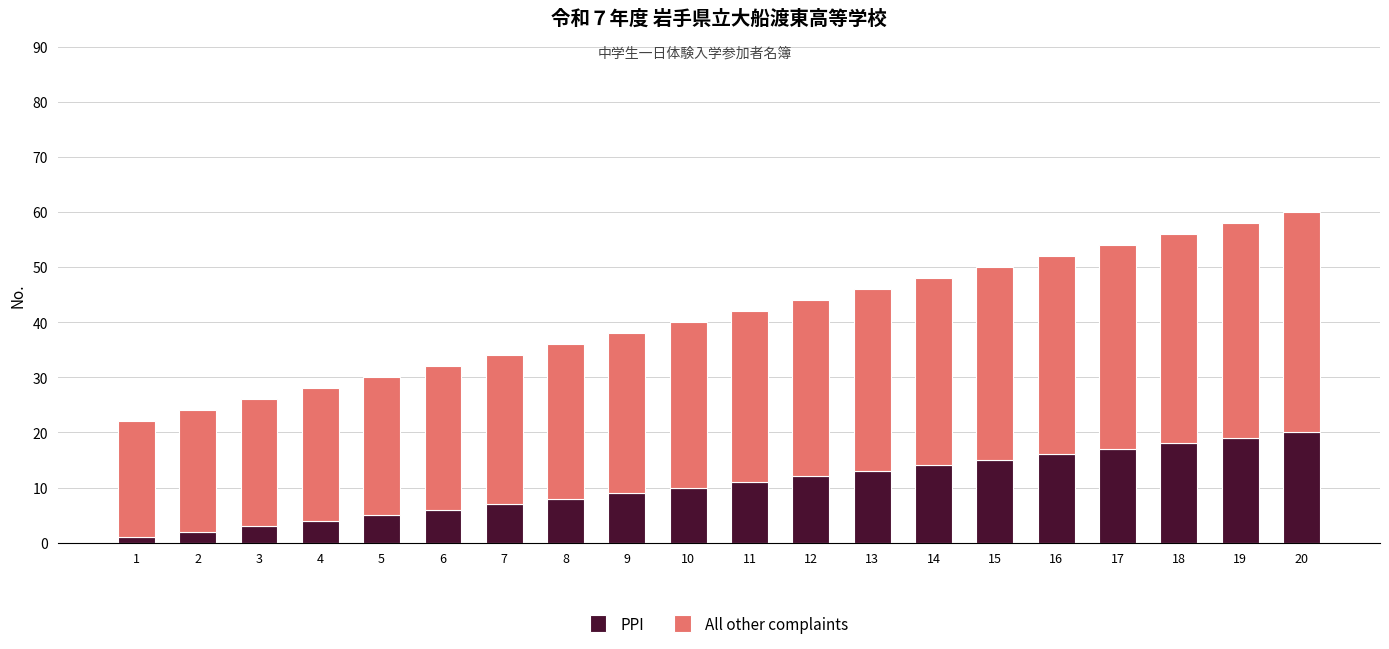

What is the total value across all series at 18?

56